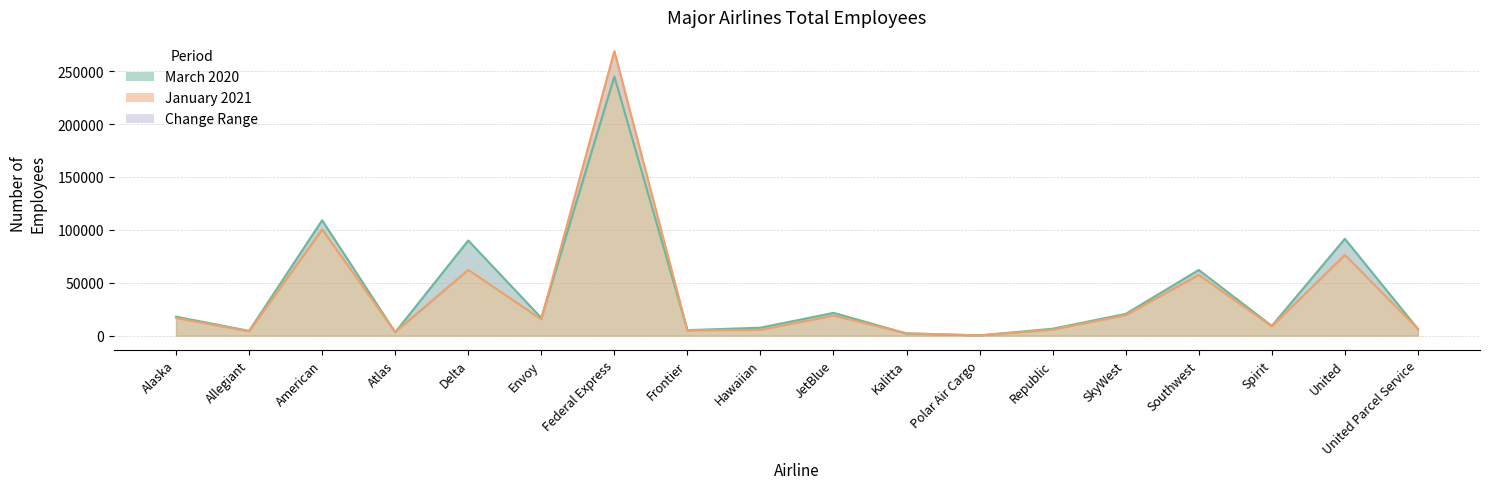

Reading left to right, what are all the values shown in this chart?

2020-03-01: 17912	4487	109108	3121	89980	16781	245010	5181	7492	21546	2013	226	6519	20544	62081	9213	91563	6279
2021-01-01: 16736	4155	100409	3469	62187	15403	269023	4996	5484	19018	2240	234	5662	19461	57425	8827	76313	6462